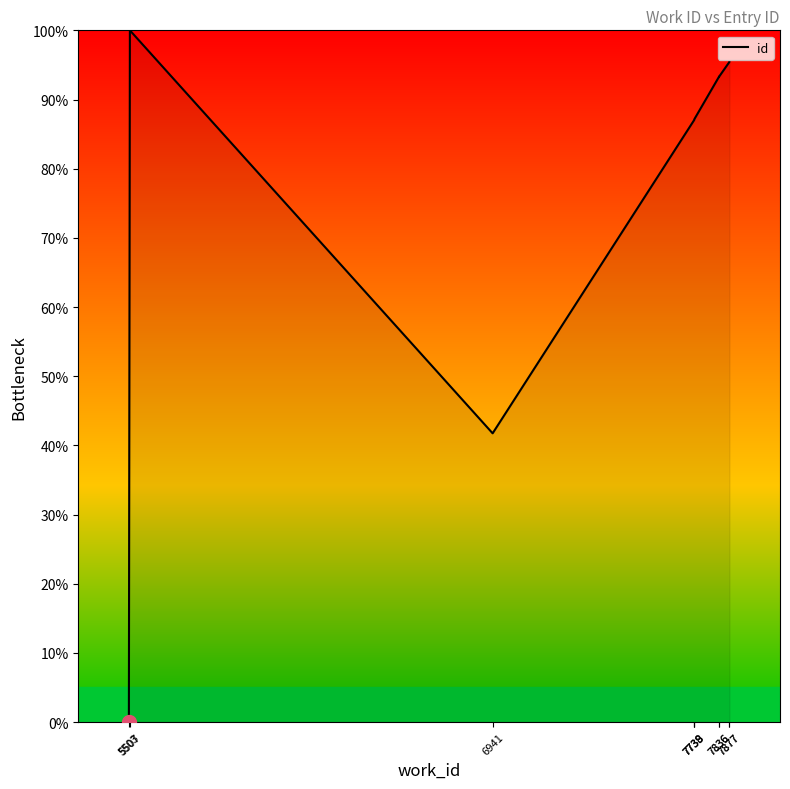

What is the approximate value at 7836?

93.3